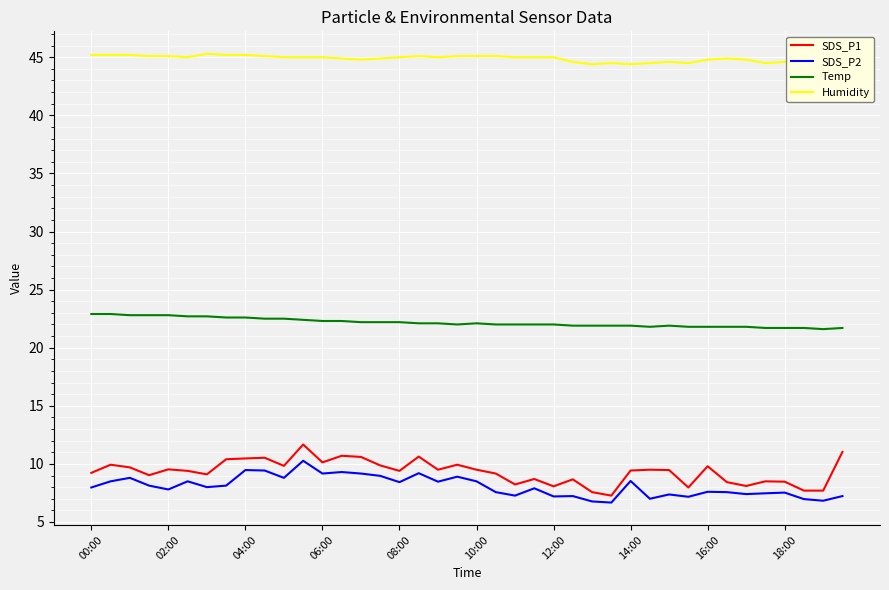

What is the difference between the highest and lowest values at 26?

37.6